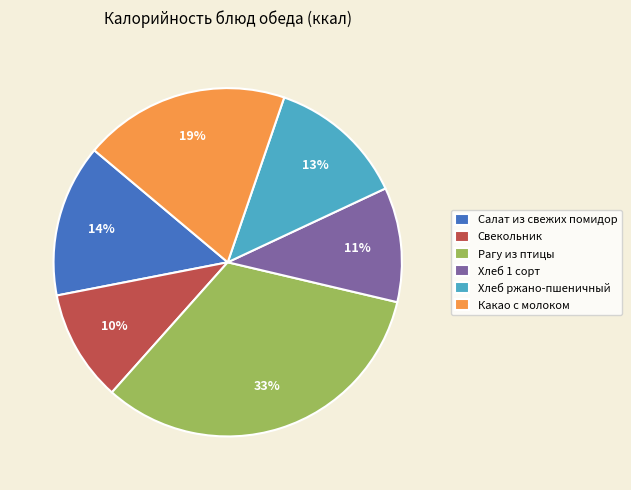

Is it true that Свекольник is 10% of the pie?

True